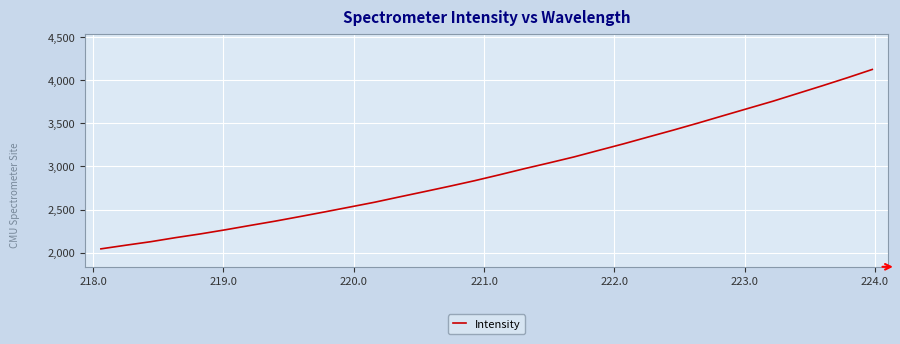

What is the maximum value shown in the chart?

4125.9